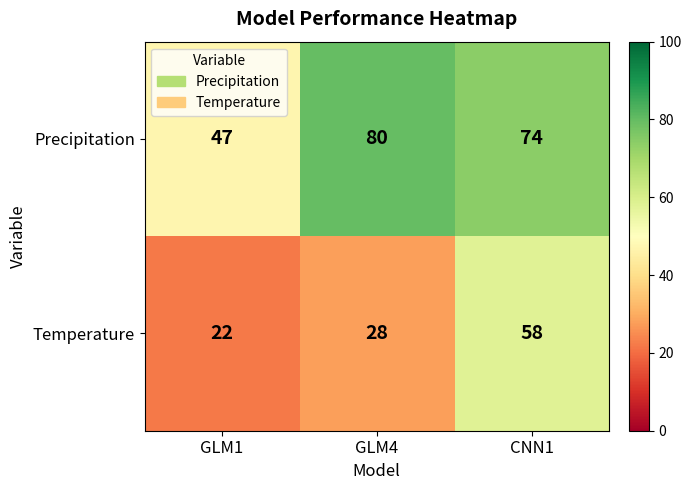

What is the lowest value of the Temperature series?

22